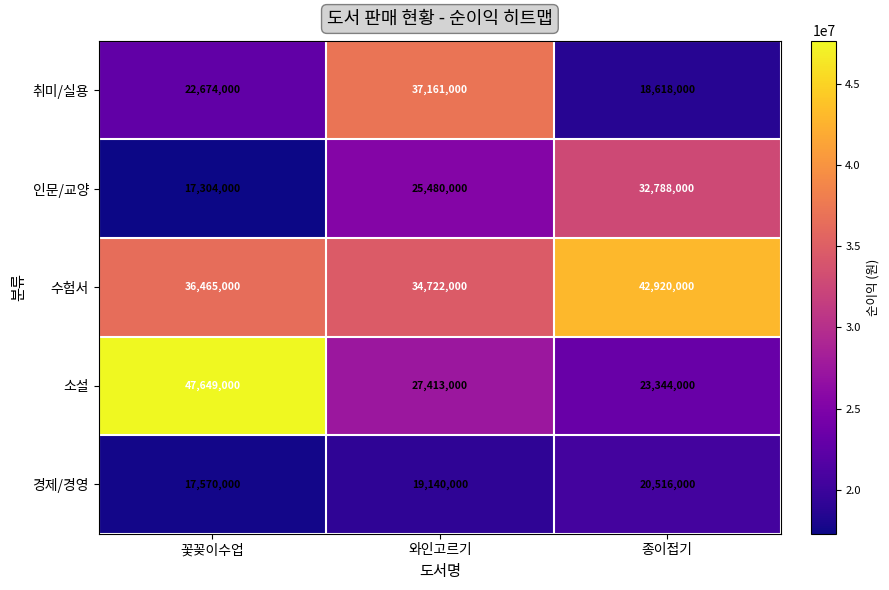

Between 와인고르기 and 종이접기, which series saw the biggest shift?

취미/실용